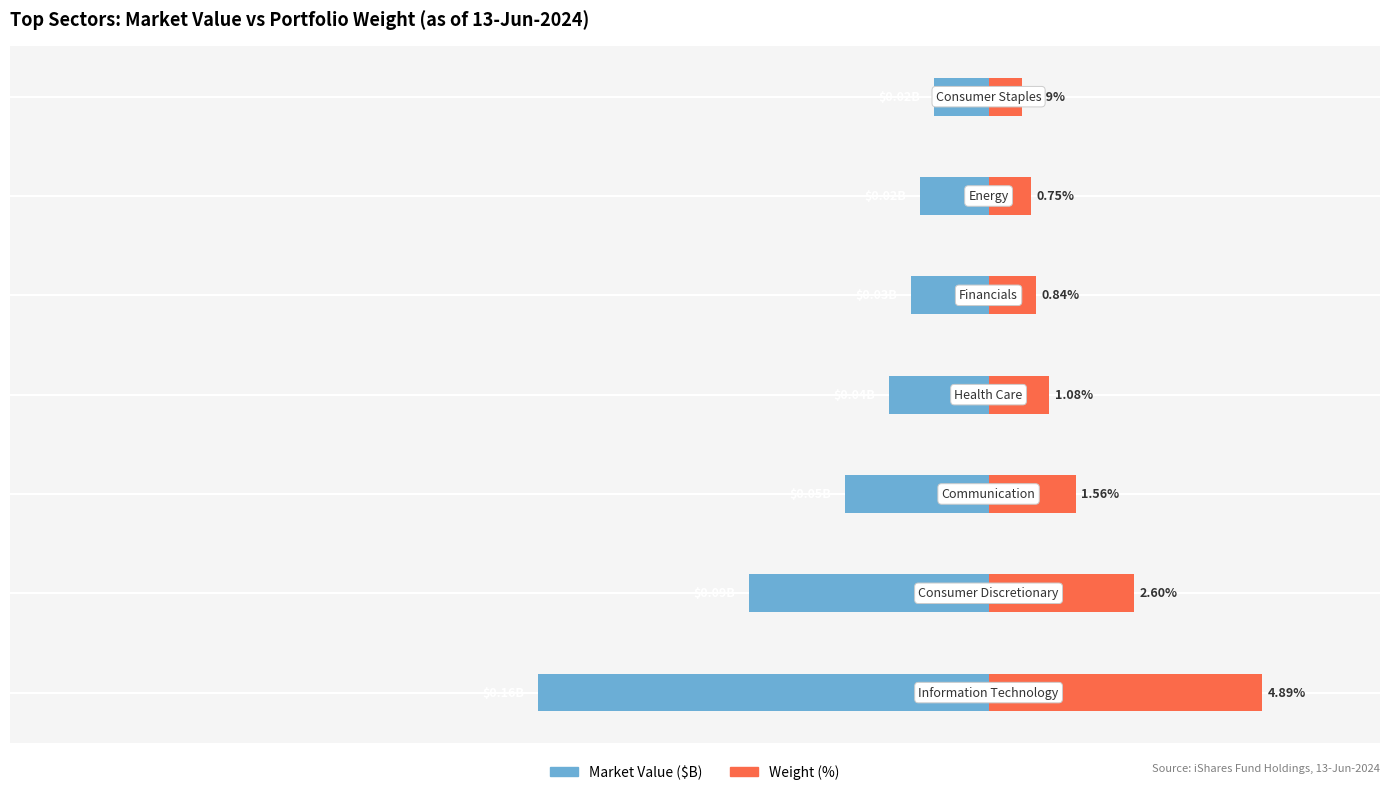

What is the smallest value displayed?

-0.2